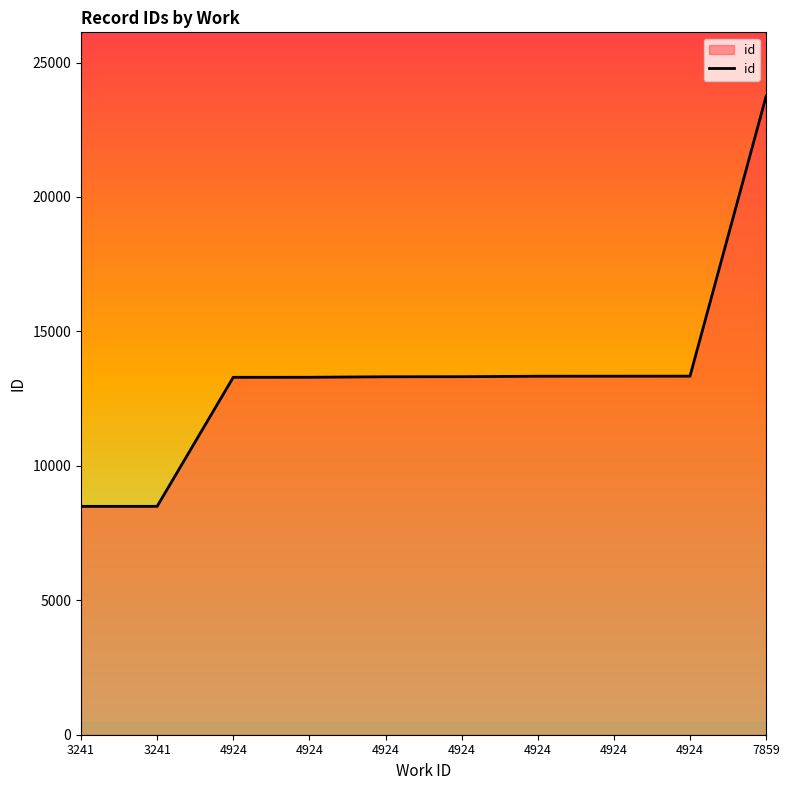

Between 4924 and 3241, which is larger?

4924